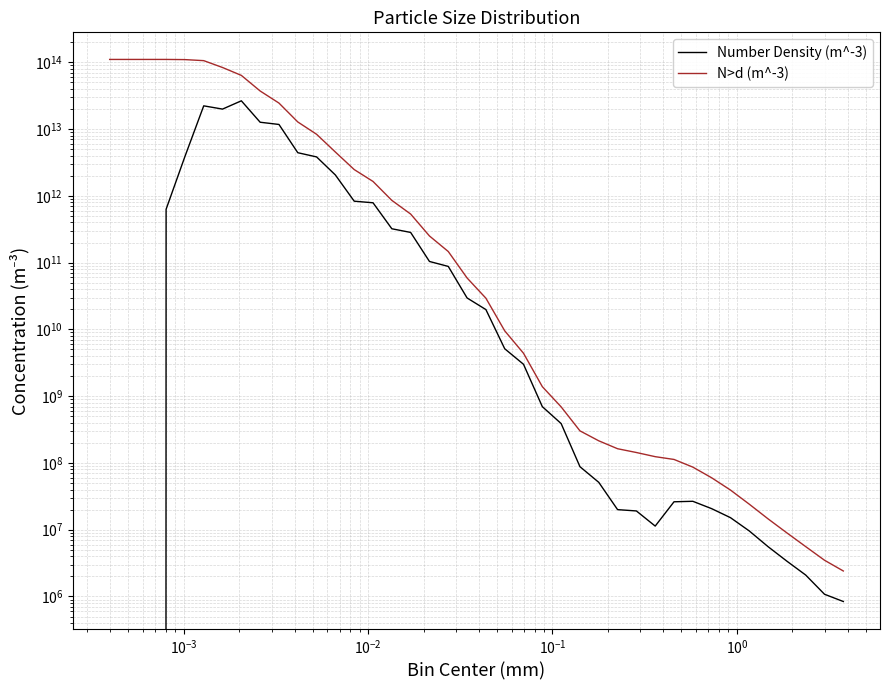

True or false: Number Density (m^-3) and N>d (m^-3) intersect in this chart.

False